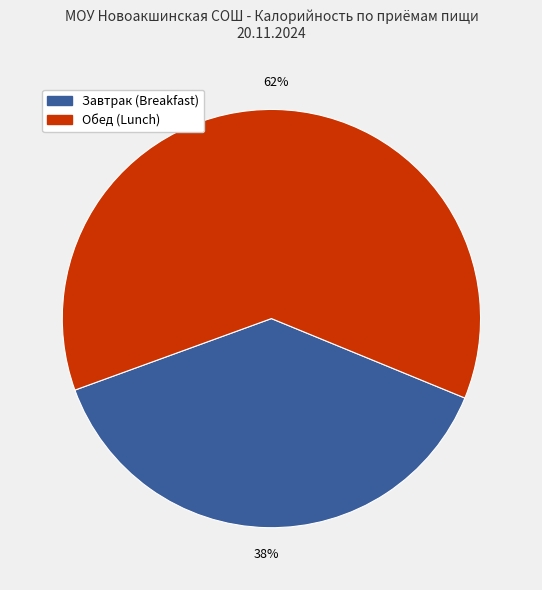

To the nearest percent, what portion does Обед (Lunch) represent?

62%